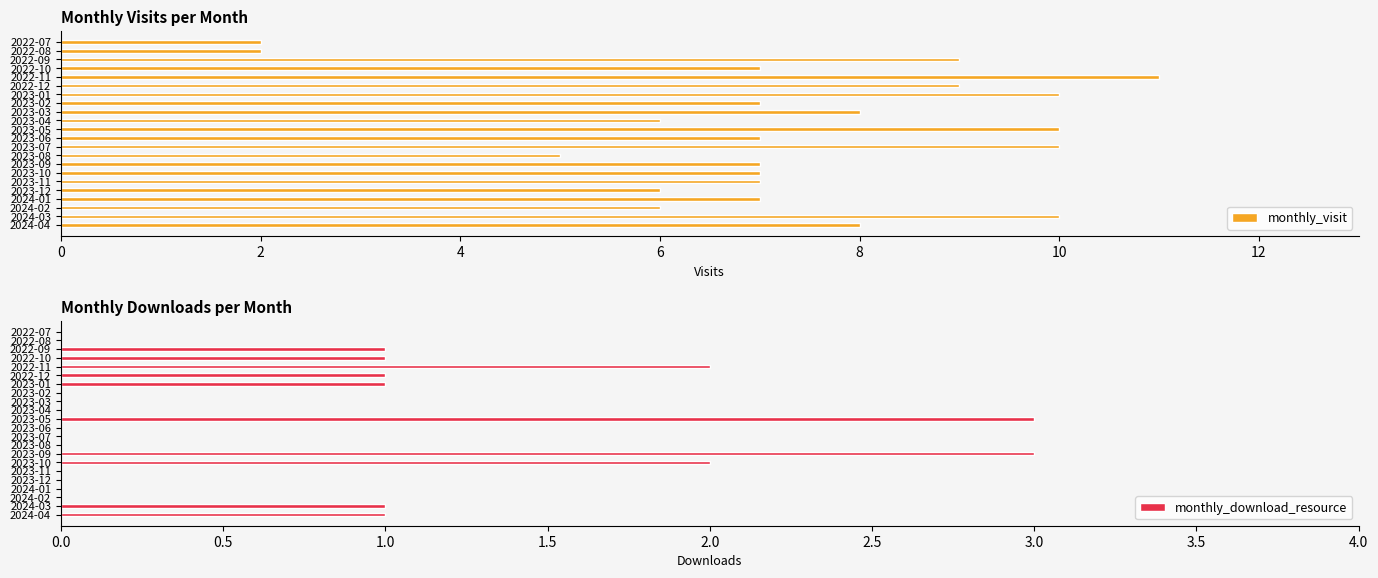

How many distinct data groups are displayed?

2